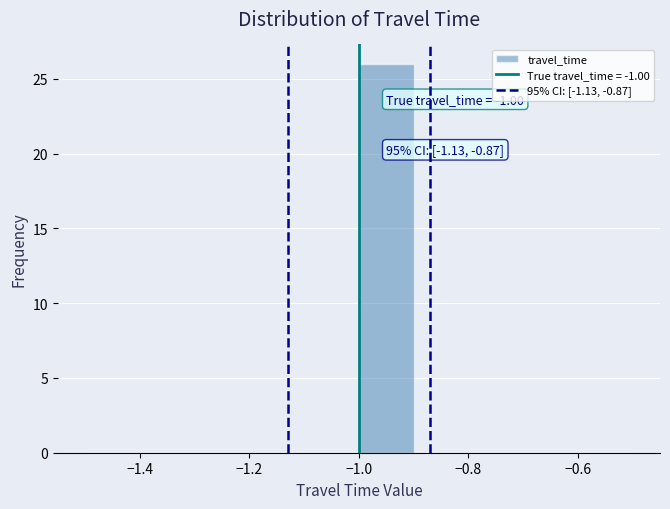

Over which range of the x-axis is the bar tallest?

-1.0 to -0.9